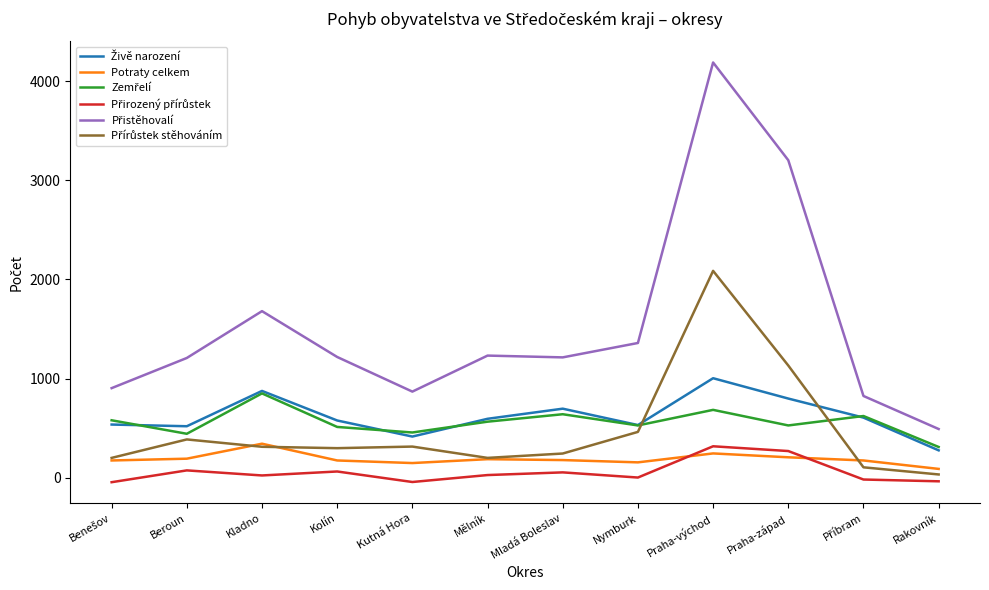

What is the maximum value for Potraty celkem?

345